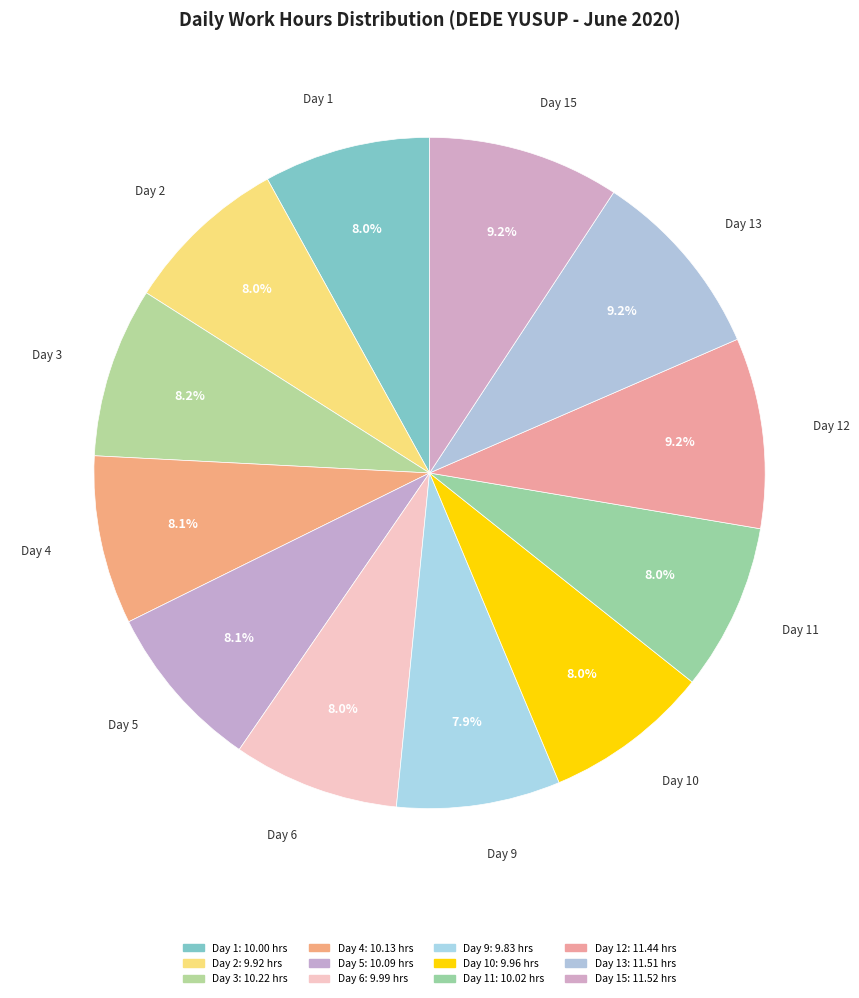

What is the smallest slice in the pie chart?

Day 9